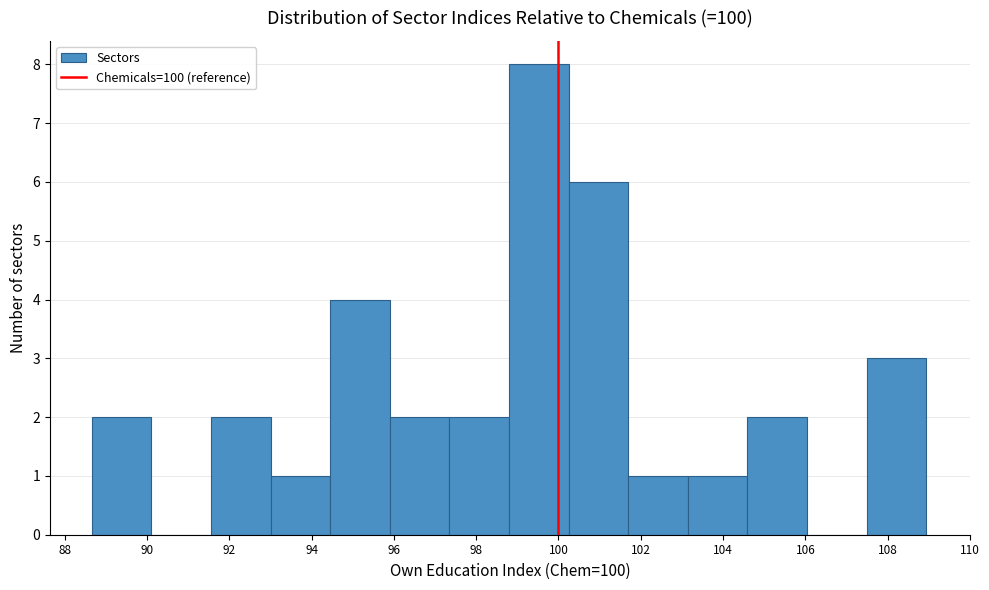

Reading left to right, list every bar in this chart as the range it spans on the x-axis followed by its height. Neither the bar edges nor the heights are printed on the chart, so give them approximately, as read against the axes.

88.6 to 90.2: 2
90.2 to 91.6: 0
91.6 to 93.0: 2
93.0 to 94.4: 1
94.4 to 96.0: 4
96.0 to 97.4: 2
97.4 to 98.8: 2
98.8 to 100.2: 8
100.2 to 101.6: 6
101.6 to 103.2: 1
103.2 to 104.6: 1
104.6 to 106.0: 2
106.0 to 107.4: 0
107.4 to 109.0: 3